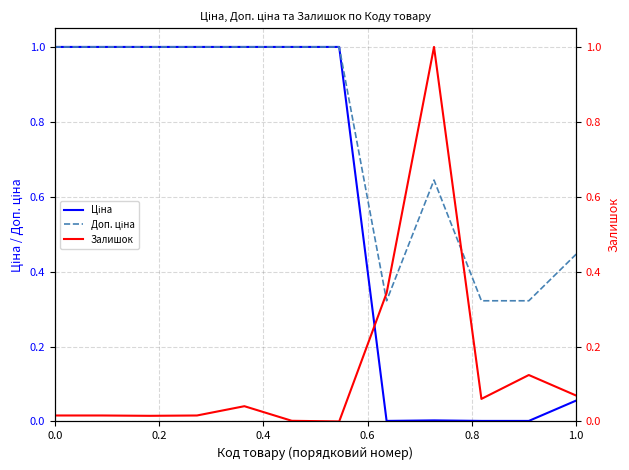

The Доп. ціна series shows 0.7 at 6. True or false?

False